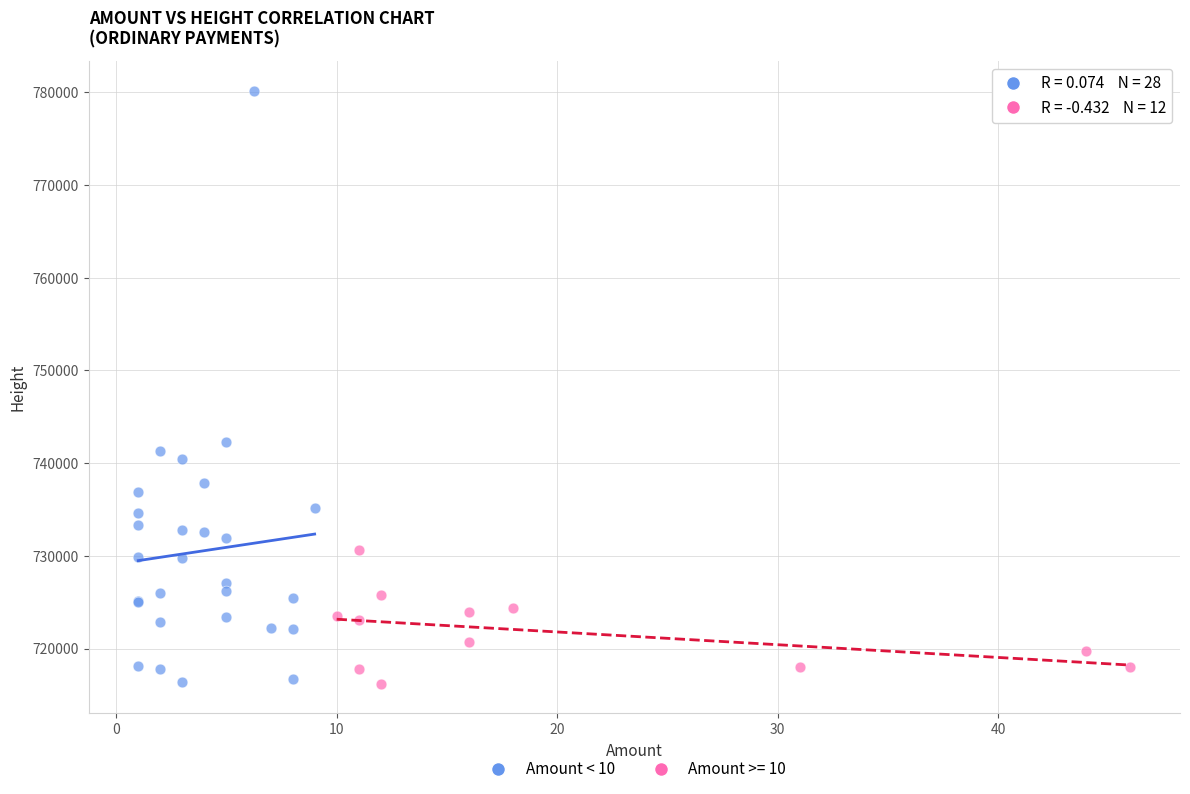

Which series contains the highest Y value?

Amount < 10